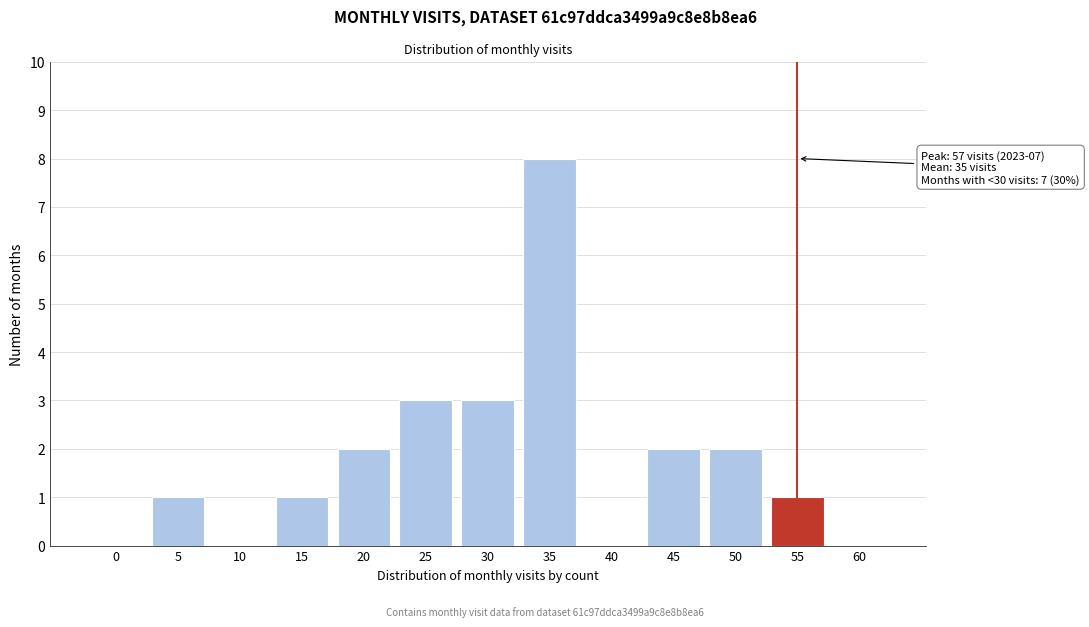

Reading left to right, list all the values displayed in this chart.

0=0	5=1	10=0	15=1	20=2	25=3	30=3	35=8	40=0	45=2	50=2	55=1	60=0